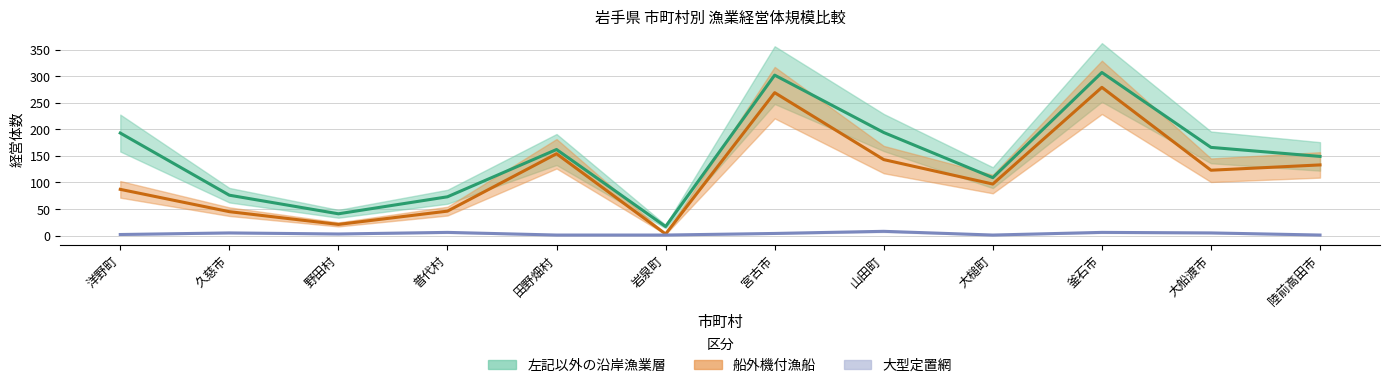

At which label does 左記以外の沿岸漁業層 reach its peak?

釜石市